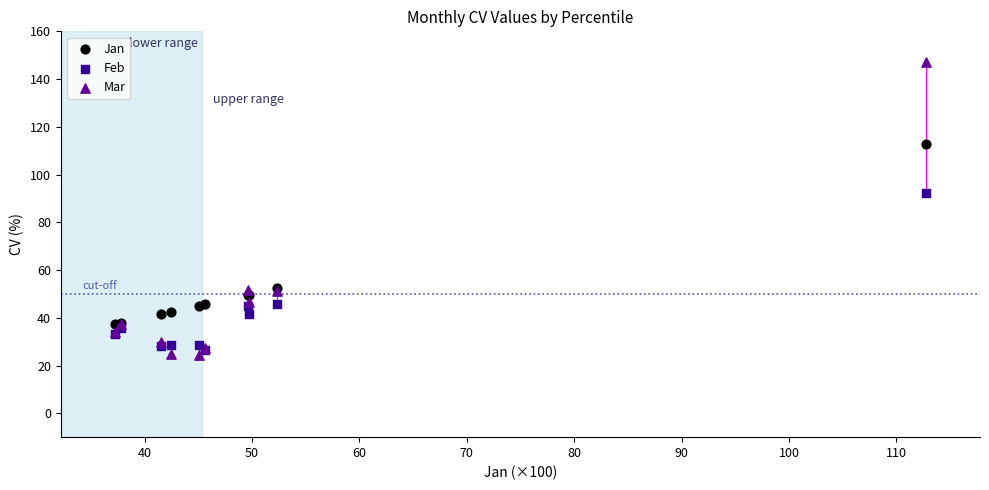

Which series has the largest Y range (max minus min)?

Mar